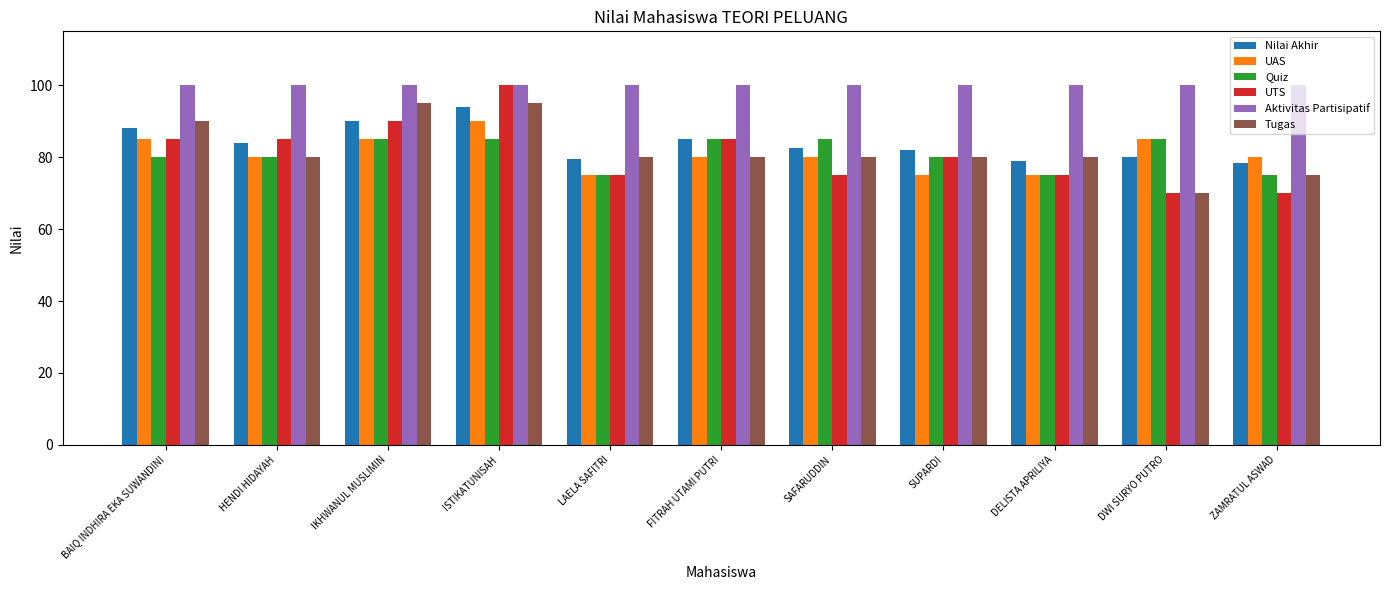

What is the label of the 6th bar from the right?

FITRAH UTAMI PUTRI